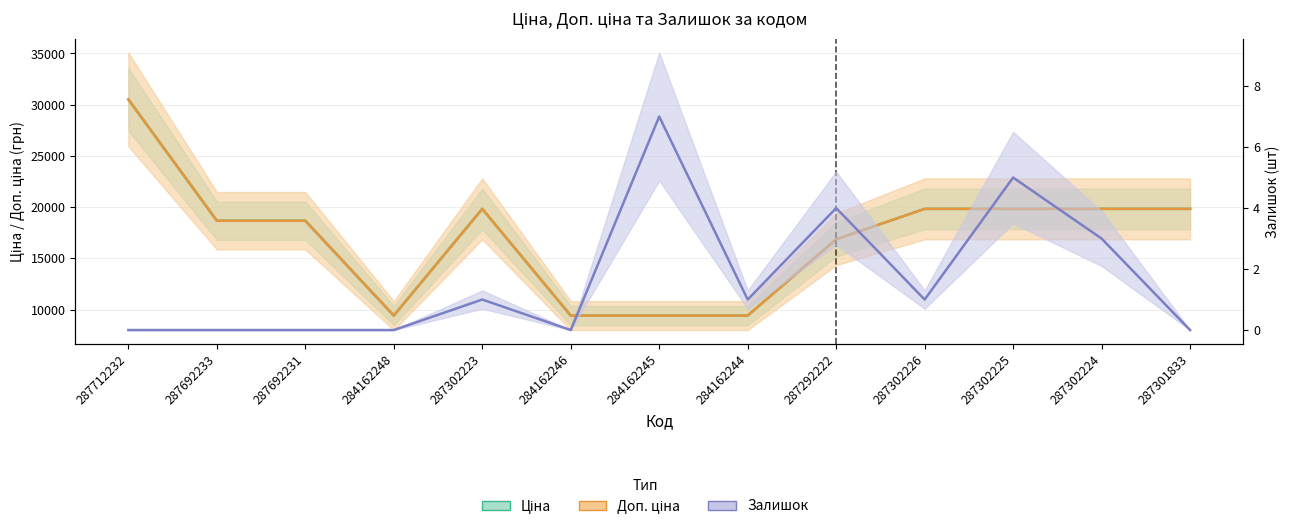

At 284162245, list the series in order from smallest to largest.

Залишок, Ціна, Доп. ціна